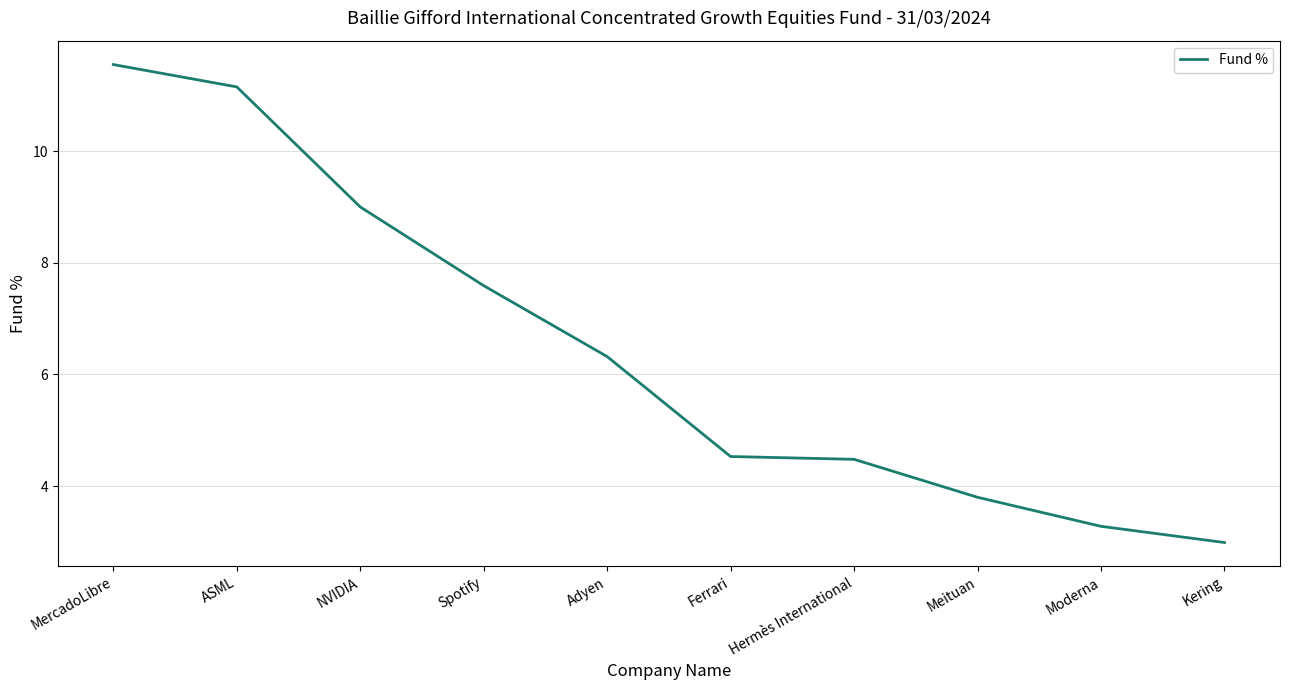

What position from the right is Moderna?

2